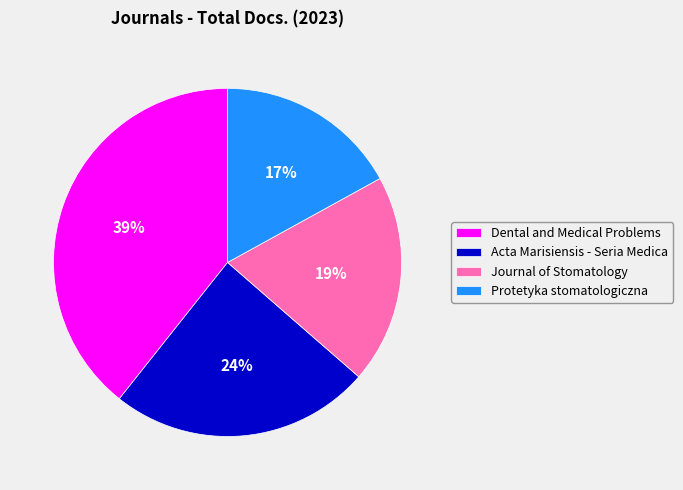

Which category has the smallest portion of the pie?

Protetyka stomatologiczna